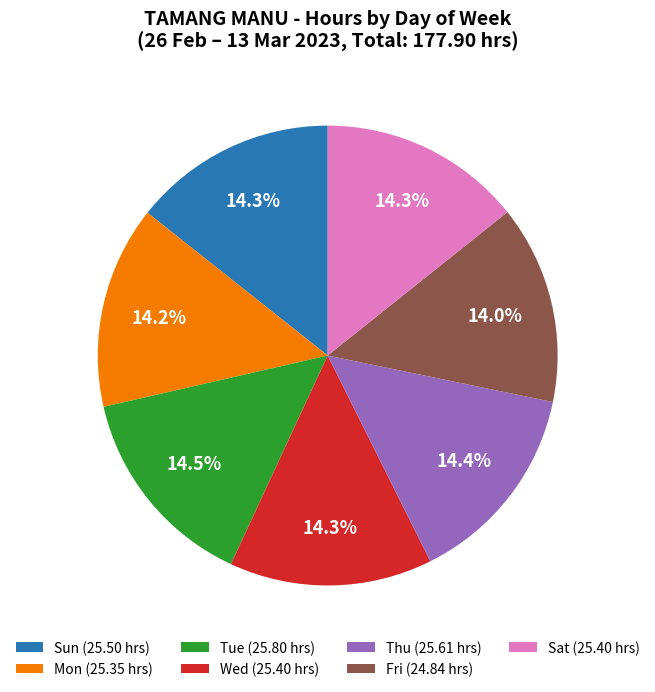

Is the sum of Thu (25.61 hrs) and Mon (25.35 hrs) greater than half?

No